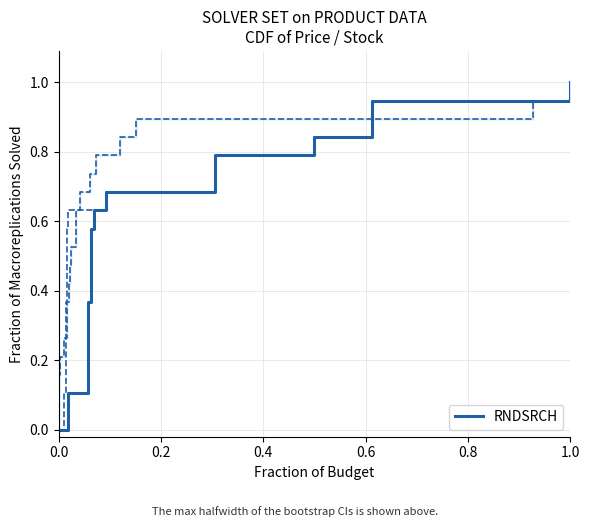

The chart shows a value of 0.4 at 12. True or false?

False